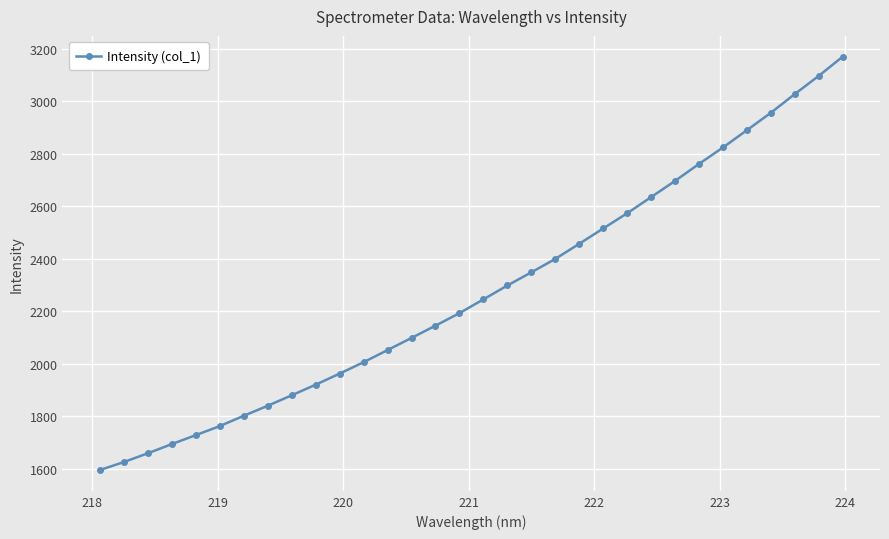

What is the minimum value shown in the chart?

1593.8